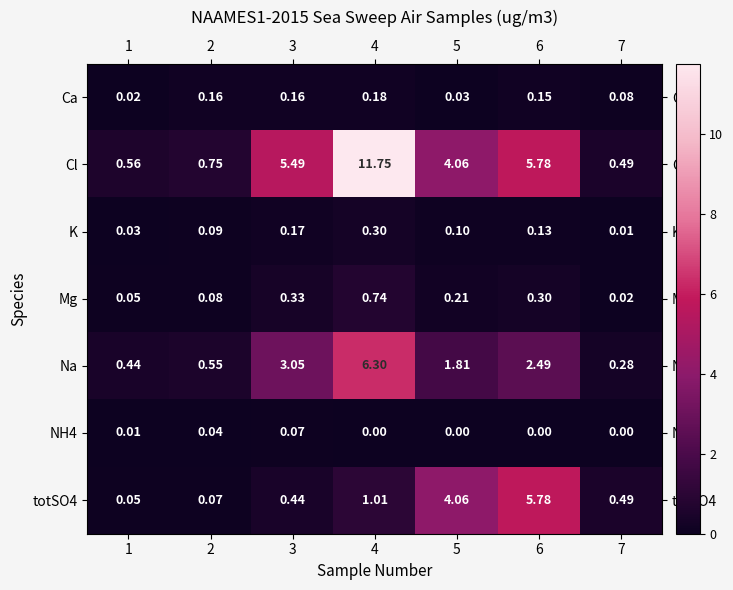

Is the value of Cl at 4 greater than the value of Mg at 3?

Yes